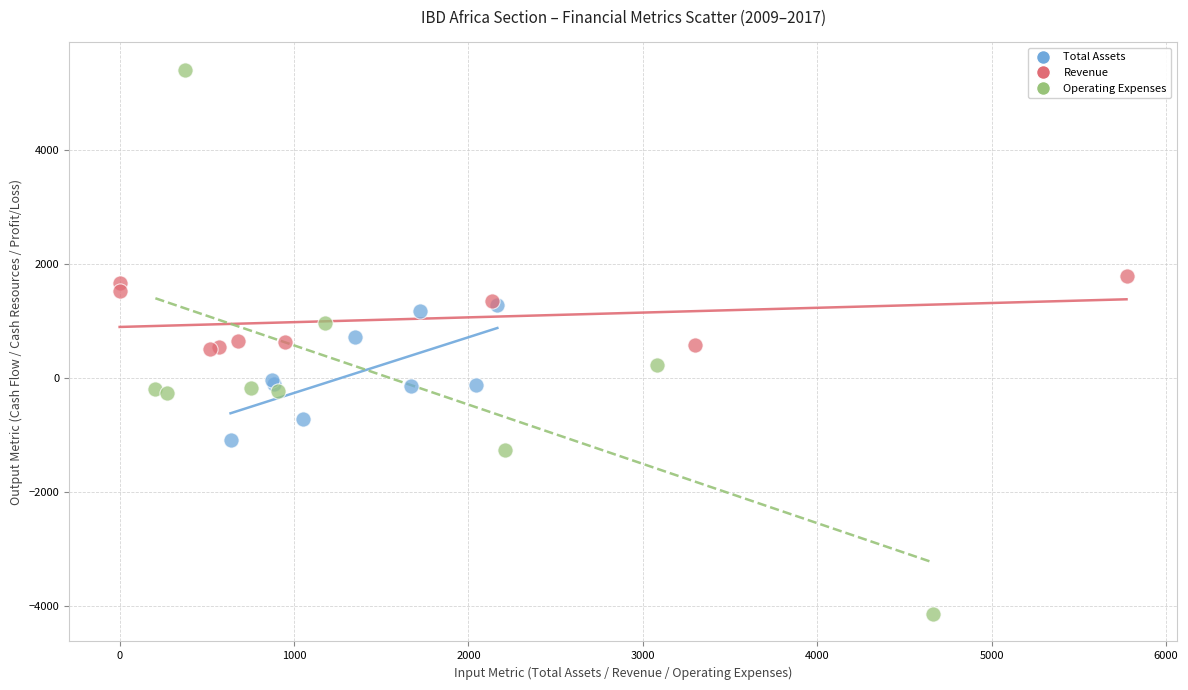

Which series contains the lowest Y value?

Operating Expenses